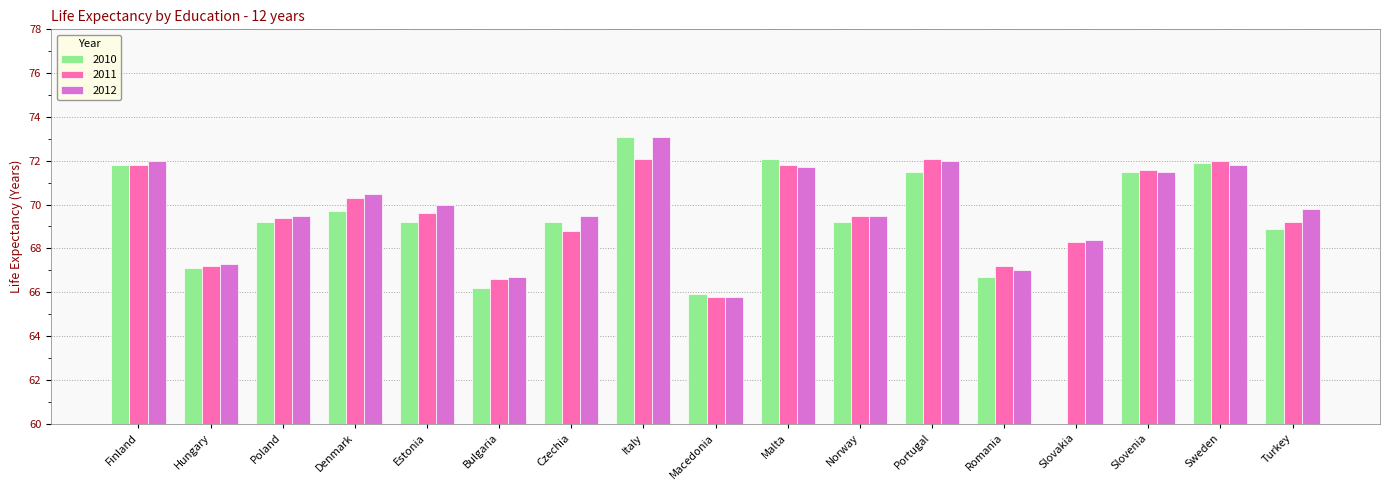

What is the difference between the maximum and minimum values in the 2012 series?

7.3